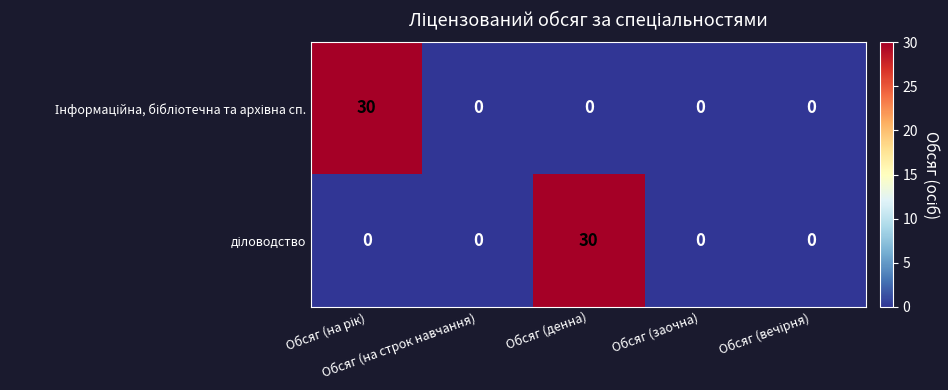

What is the maximum value shown in the chart?

30